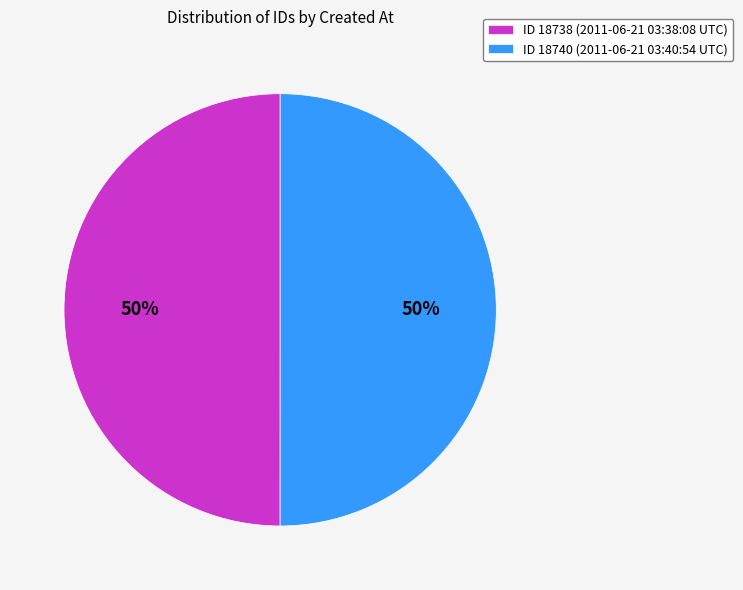

Is it true that ID 18740 (2011-06-21 03:40:54 UTC) is 43% of the pie?

False